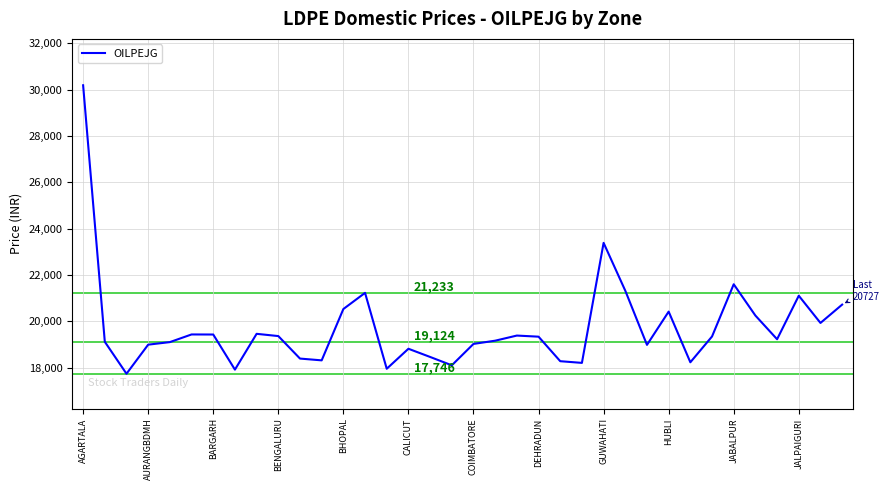

What is the maximum value shown in the chart?

30184